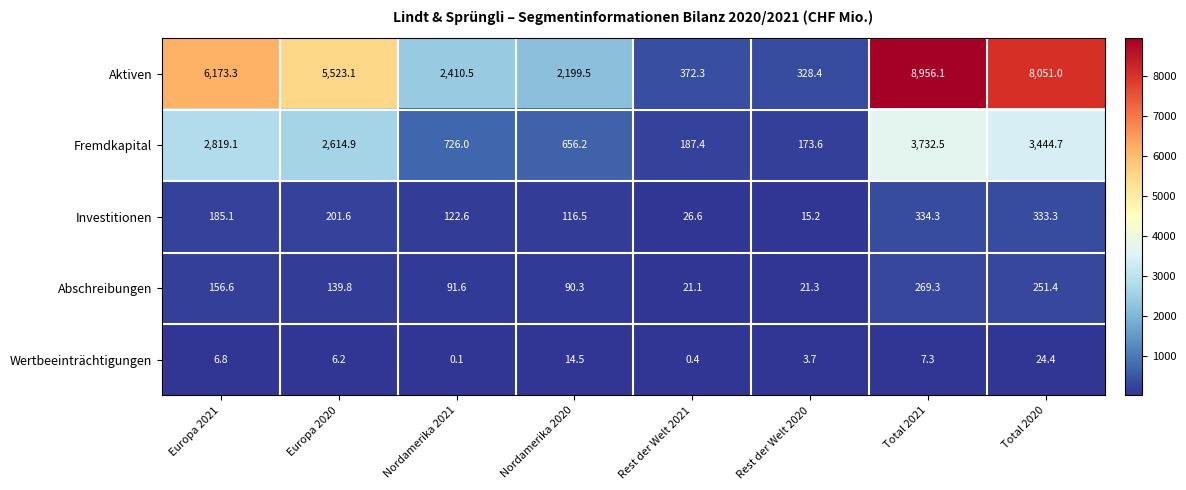

Count the number of categories in the chart.

8